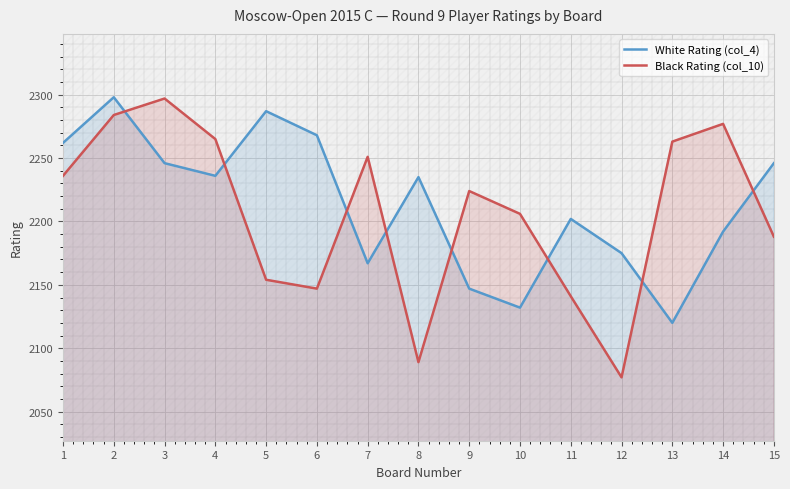

How many interior local peaks does the Black Rating (col_10) series have?

4